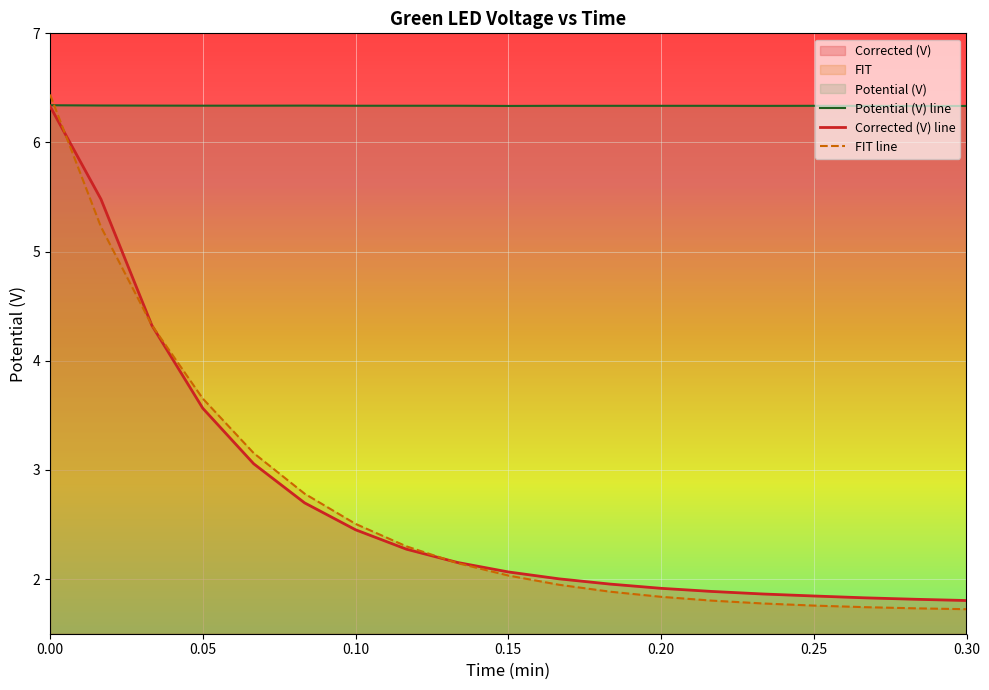

How many categories are shown in the chart?

19